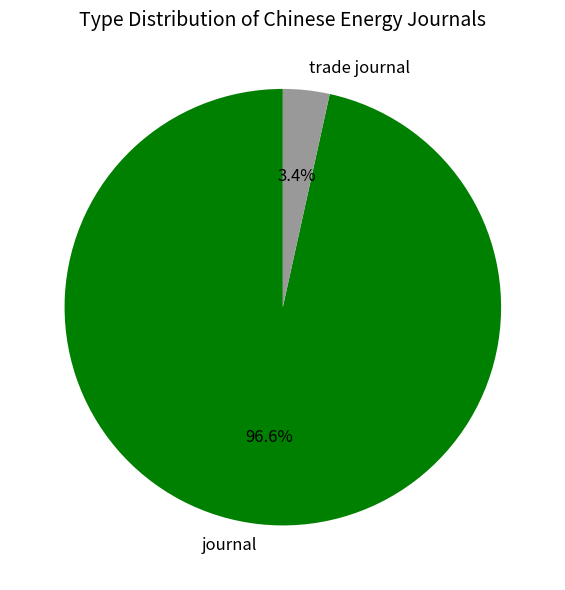

The trade journal slice represents 3% of the pie. True or false?

True